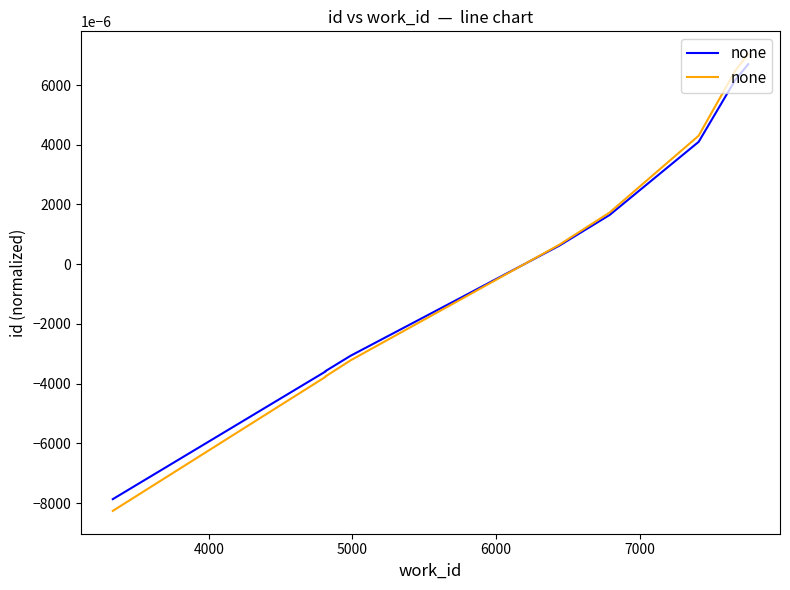

The chart shows a value of -0.0 at 7000. True or false?

True